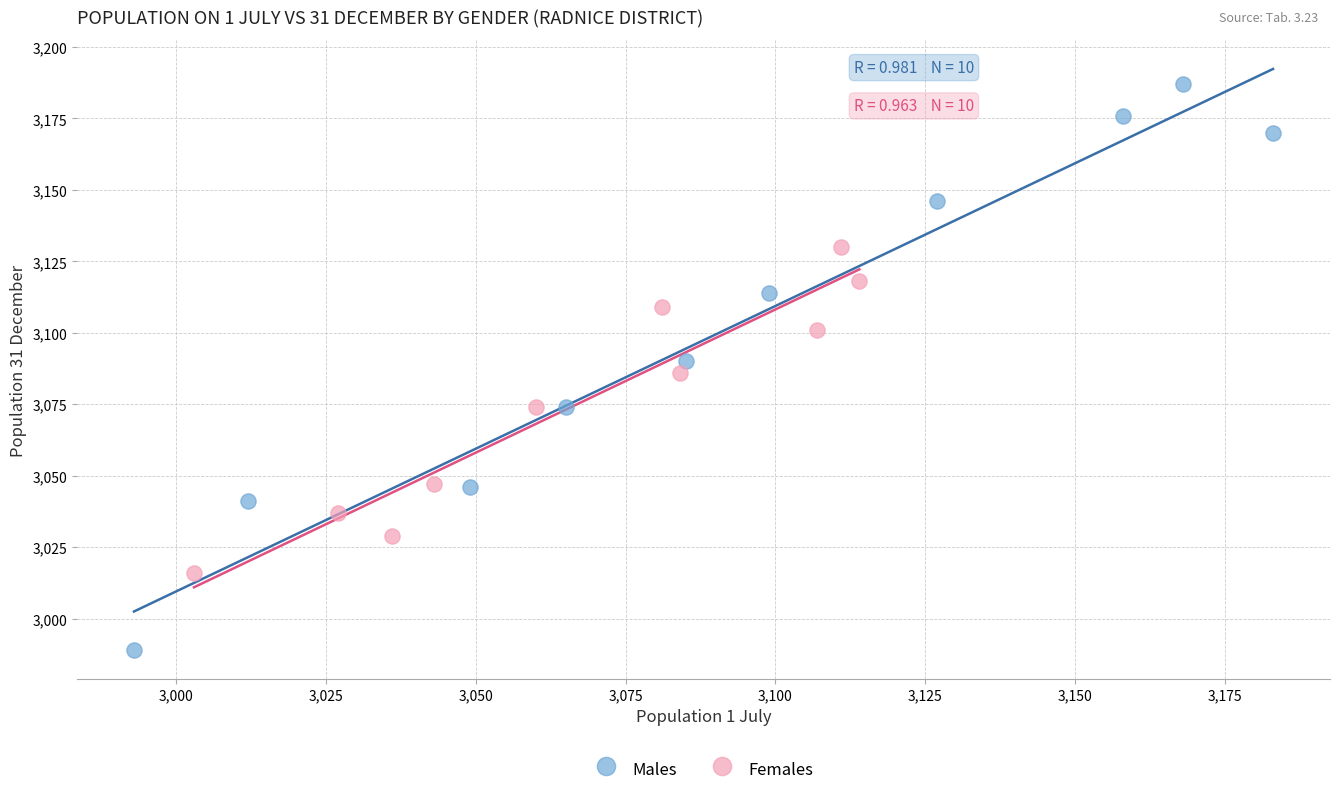

Which series has the widest spread of Y values?

Males